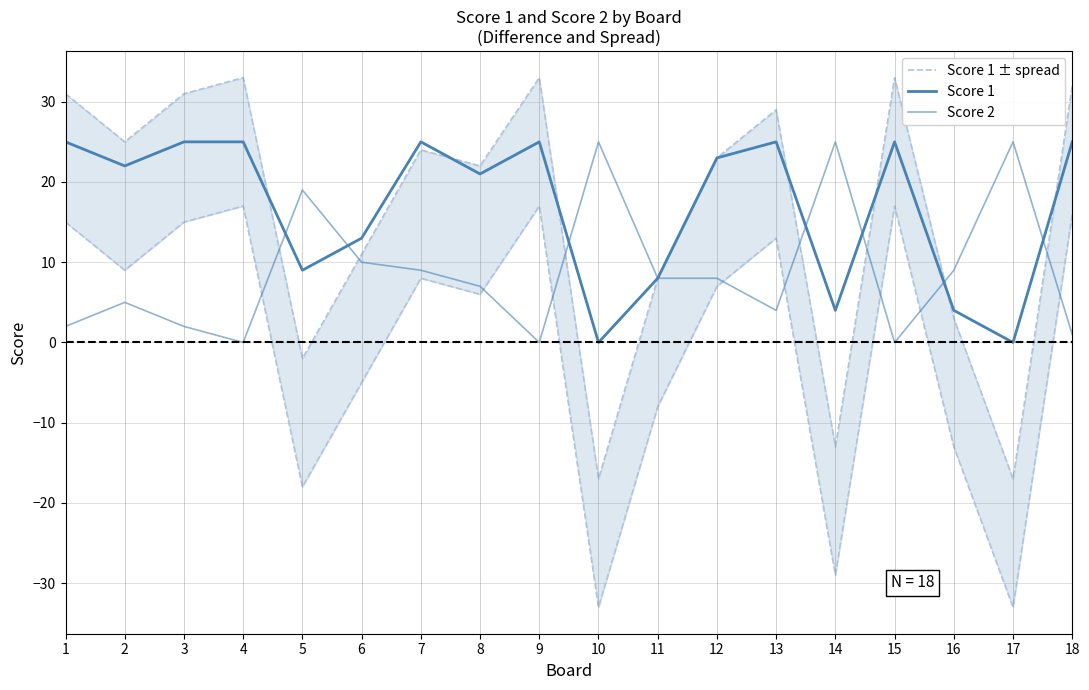

Reading left to right, what are all the values shown in this chart?

Score 1 ± spread: 31	25	31	33	-2	11	24	22	33	-17	8	23	29	-13	33	3	-17	32
Score 1: 25	22	25	25	9	13	25	21	25	0	8	23	25	4	25	4	0	25
Score 2: 2	5	2	0	19	10	9	7	0	25	8	8	4	25	0	9	25	1